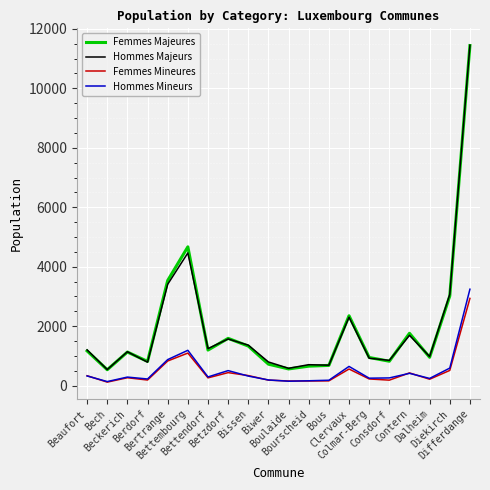

What is the sum of all Femmes Majeures values?

39925